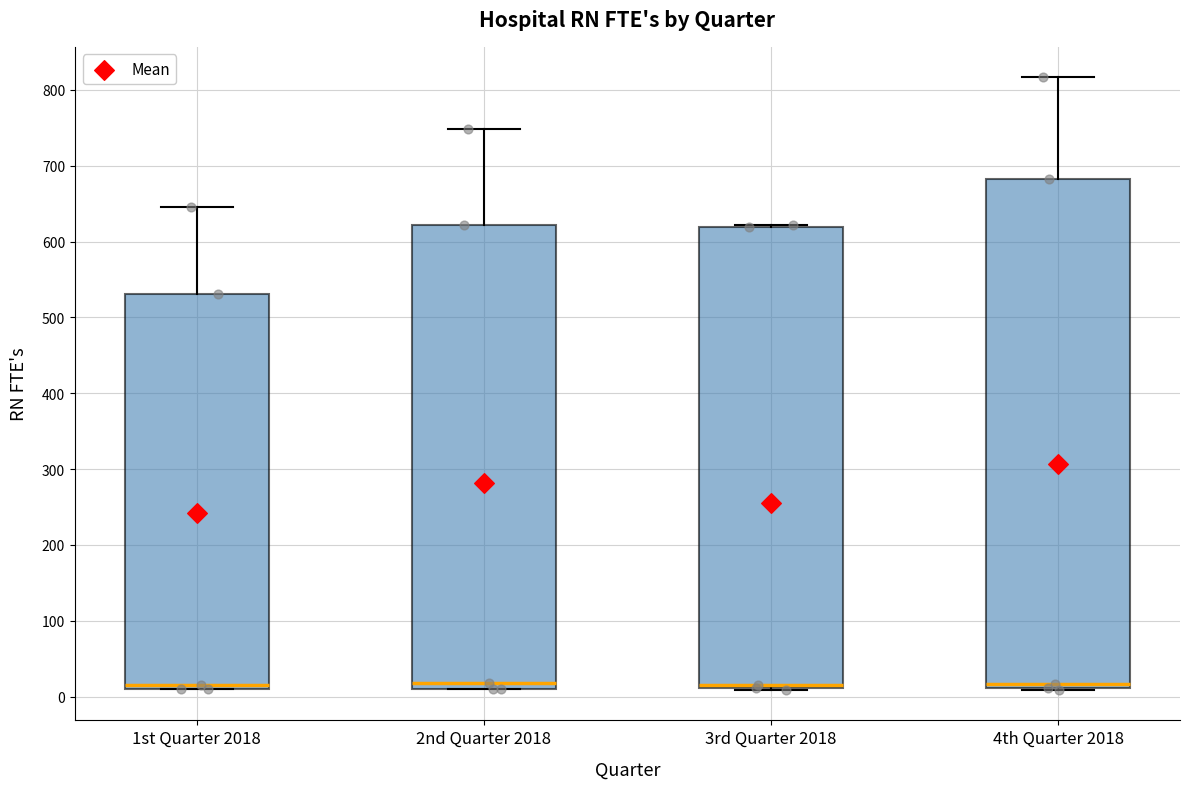

Reading left to right, read every box against the y-axis: the position of its median line, the range the box covers, and the ends of its whiskers. The values are not printed on the chart, so give them approximately, as read against the axis.

1st Quarter 2018: median 20, box 10 to 530, whiskers 10 to 650
2nd Quarter 2018: median 20, box 10 to 620, whiskers 10 to 750
3rd Quarter 2018: median 20, box 10 to 620, whiskers 10 to 620 (just above the box's upper edge)
4th Quarter 2018: median 20, box 10 to 680, whiskers 10 to 820